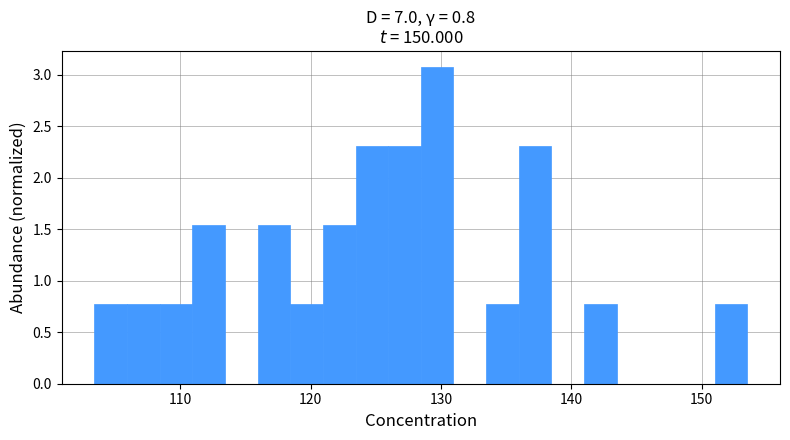

Read against the x-axis, roughly where is the centre of the tallest bar?

130